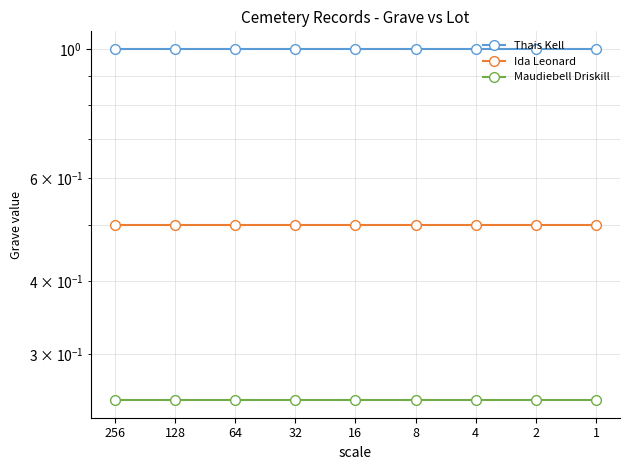

Between 128 and 32, which is larger?

128